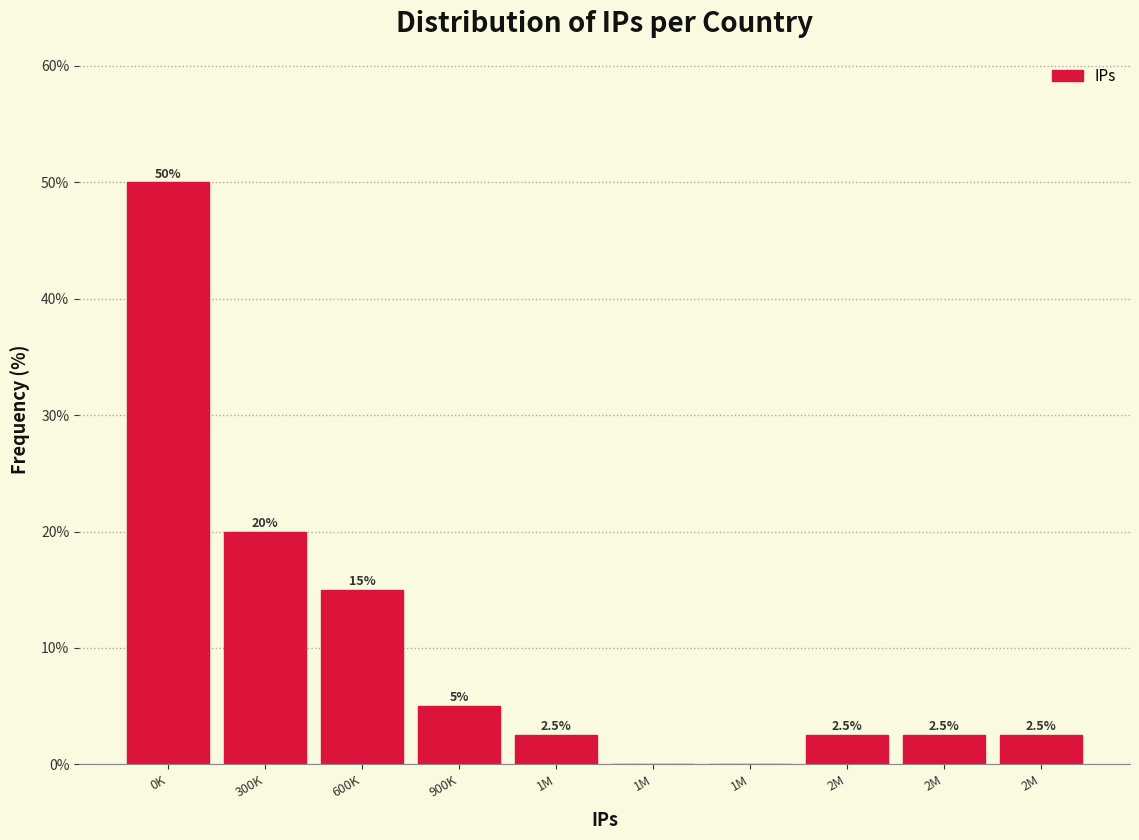

How many data points does each series have?

10